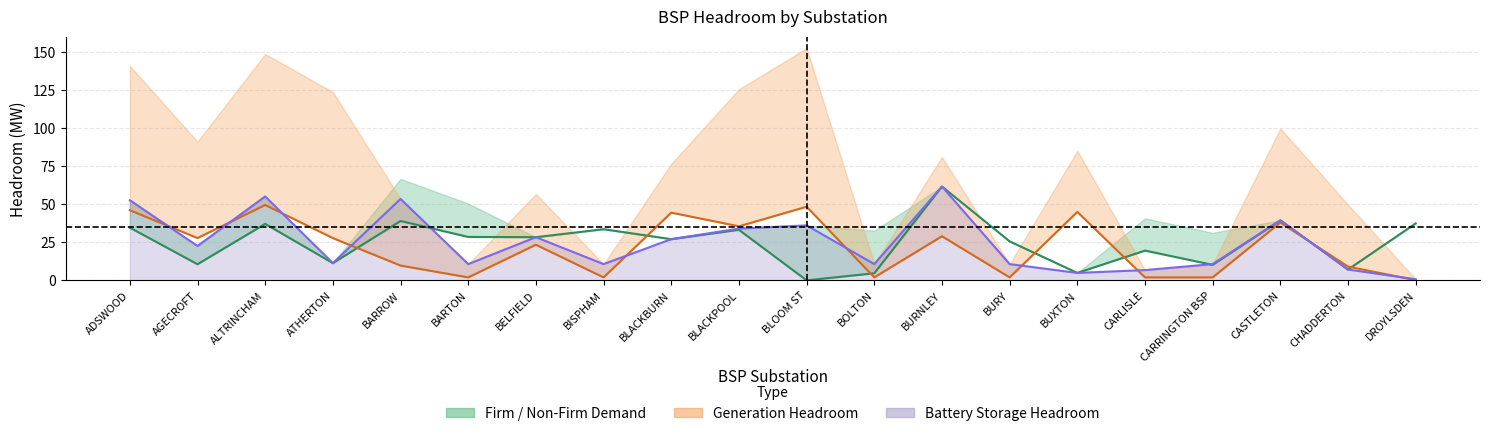

At which label does Firm Demand Headroom reach its minimum?

BLOOM ST